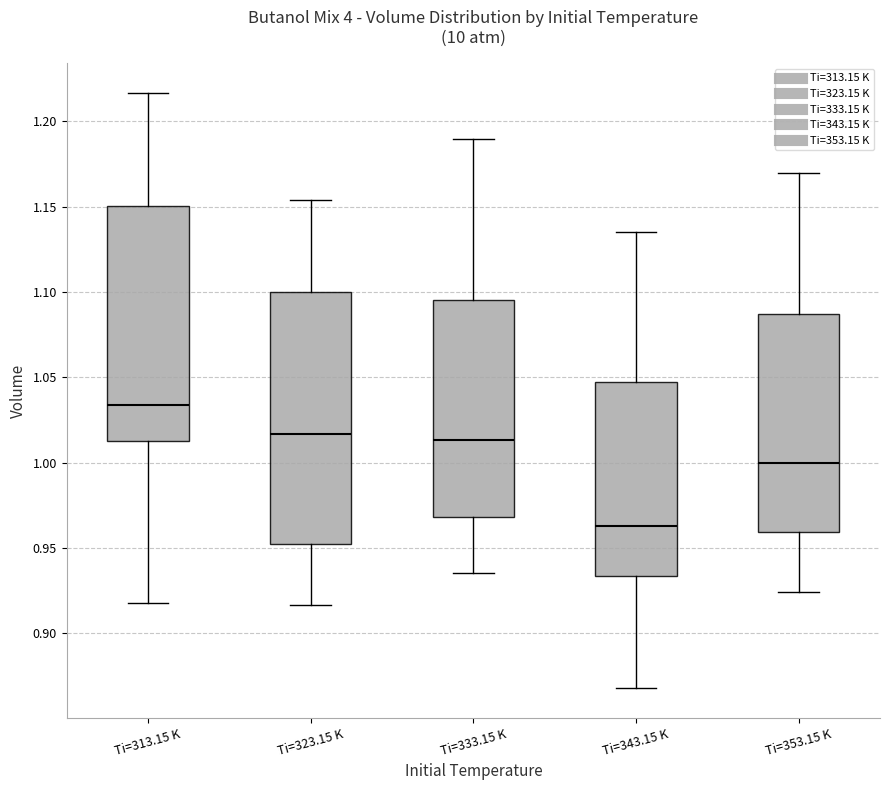

Which box is the tallest, from its lower edge to its upper edge?

Ti=323.15 K